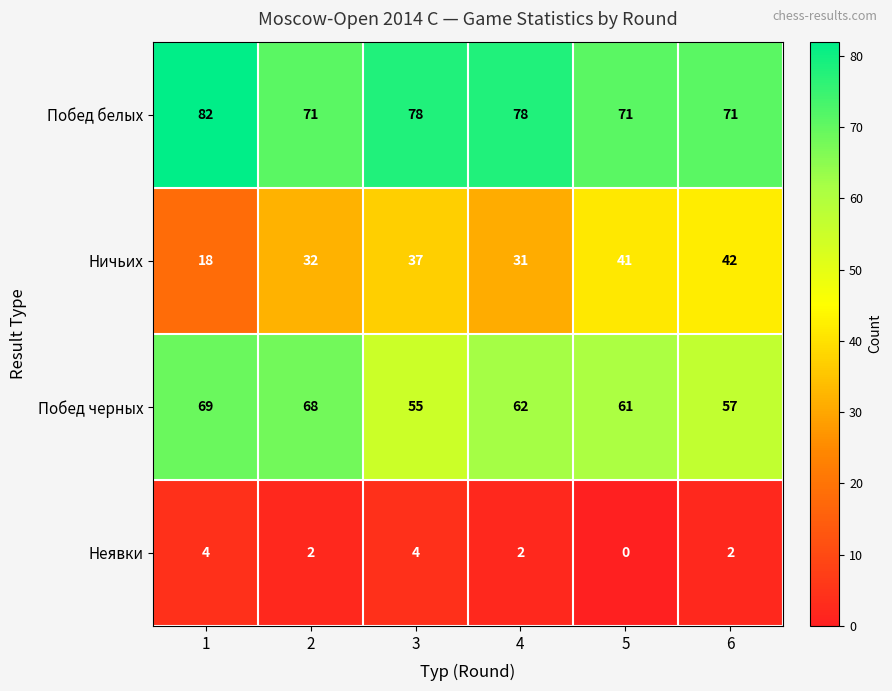

True or false: Побед белых has a value of 124 at 6.

False